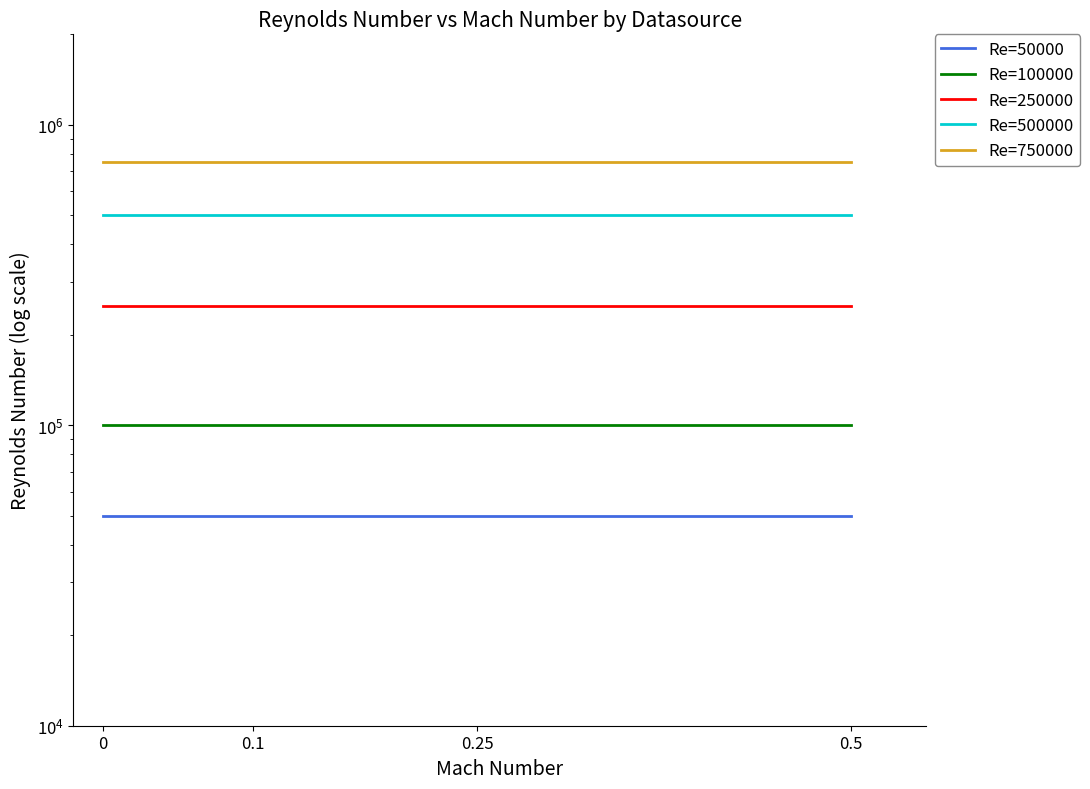

True or false: Re=500000 and Re=750000 cross at least once.

False